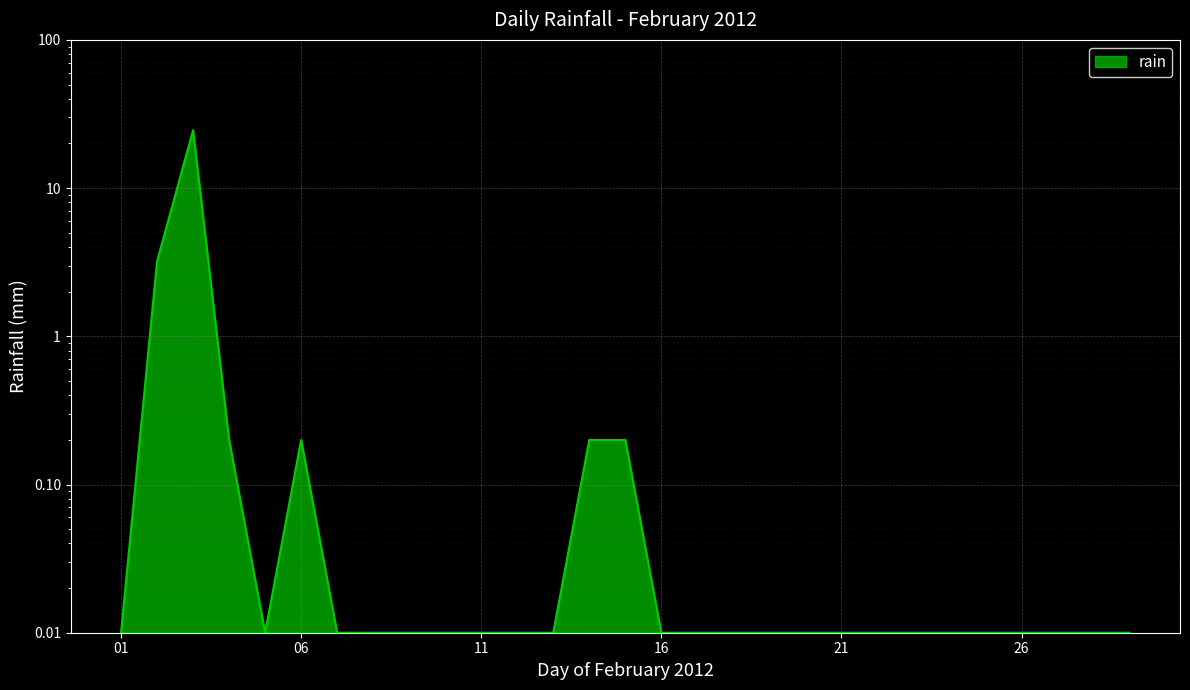

What is the difference between the maximum and minimum values?

24.6